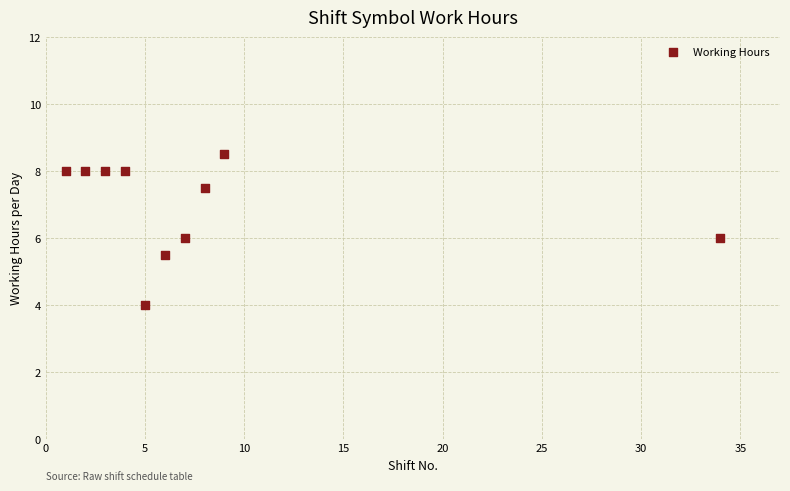

What is the range of Y values (max minus min)?

4.5